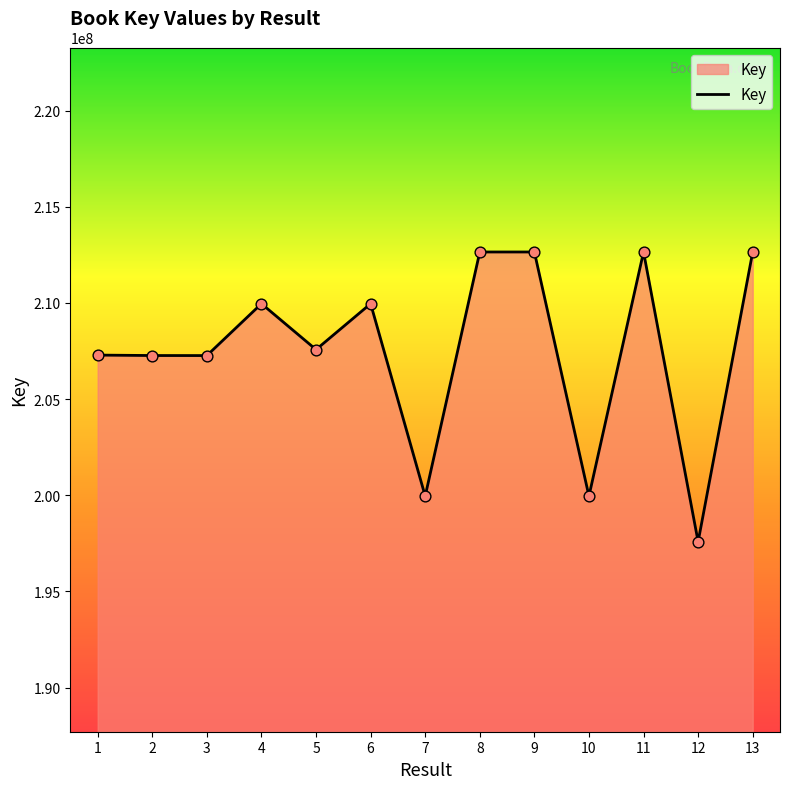

What is the ratio of the value at 5 to the value at 13?

1.0